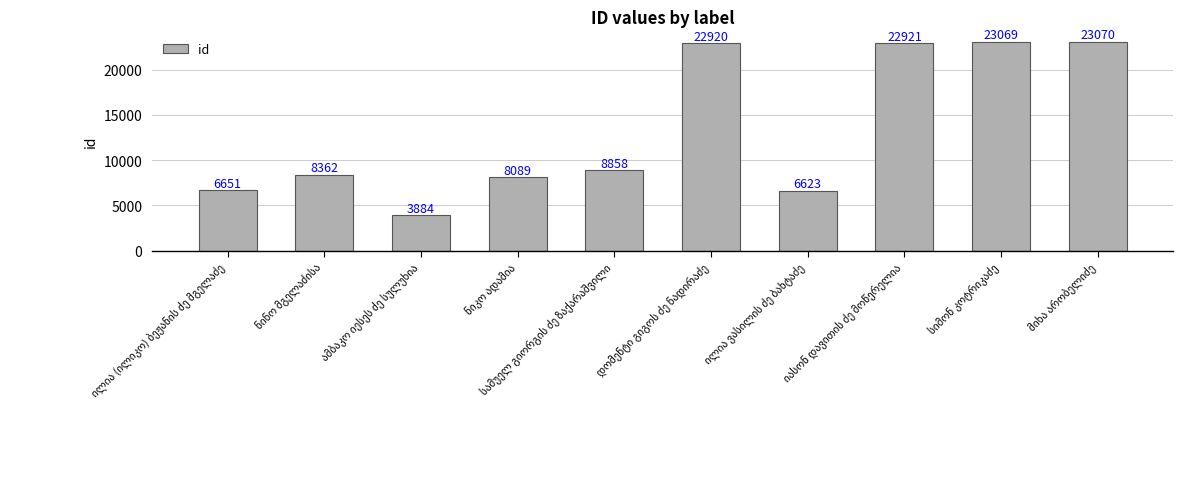

What is the value of the 6th bar from the left?

22920